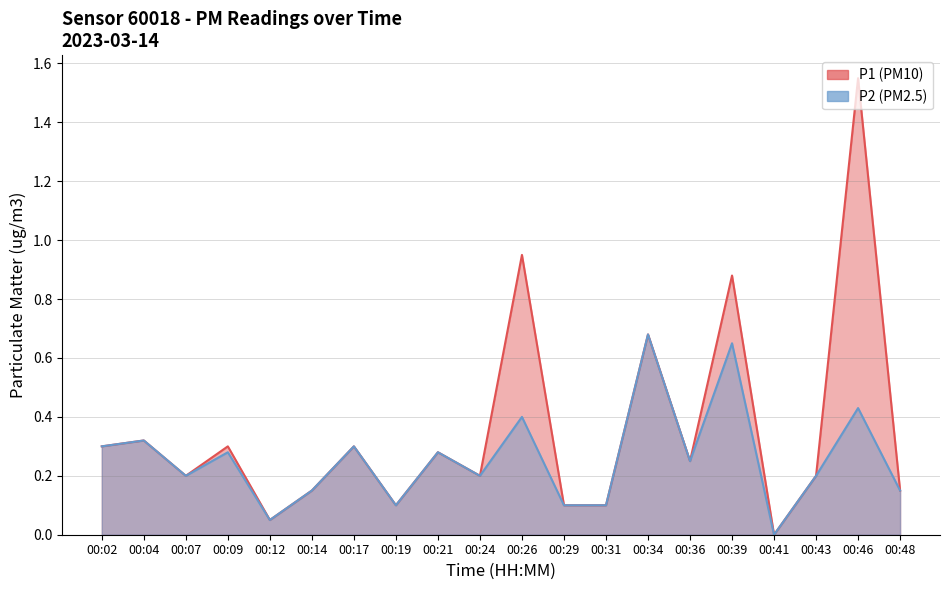

Rank the series by their average value, from highest to lowest.

P1, P2